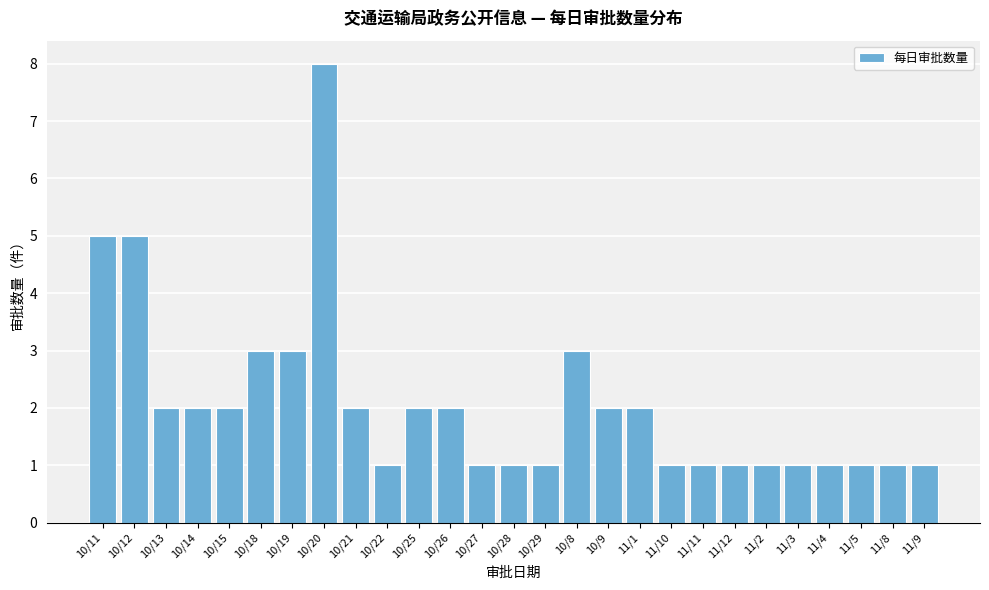

Reading right to left, what are all the values shown in this chart?

1	1	1	1	1	1	1	1	1	2	2	3	1	1	1	2	2	1	2	8	3	3	2	2	2	5	5